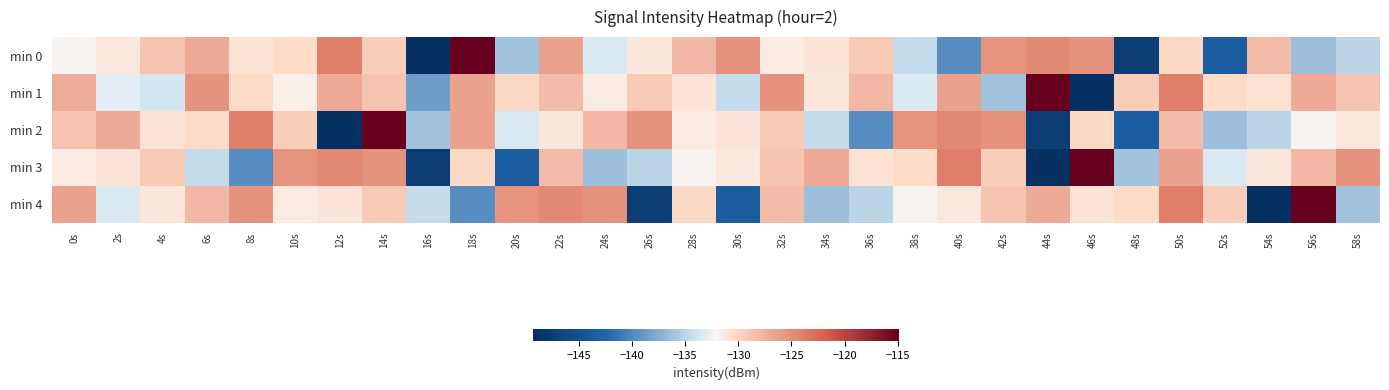

At which category is the sum across all series the highest?

14s